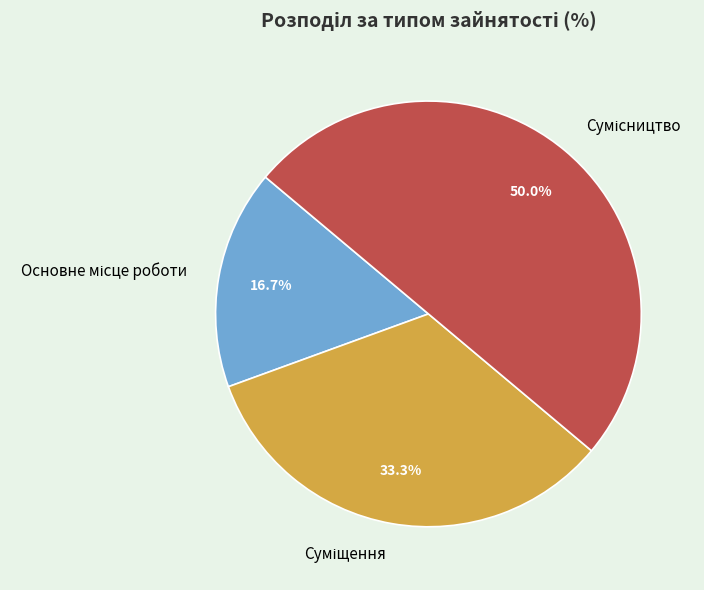

Does any single category account for the majority?

No